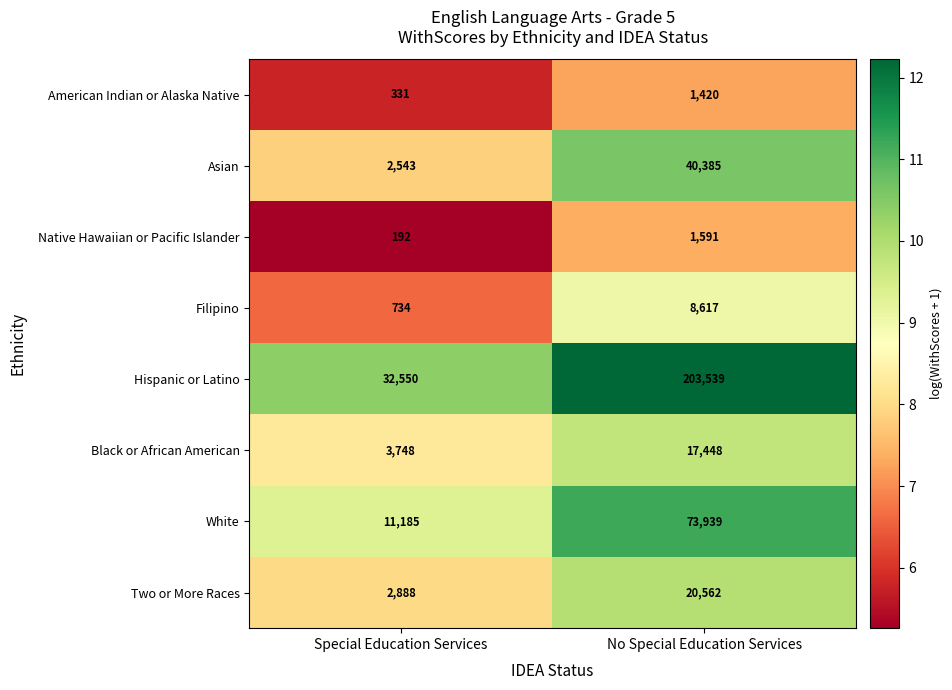

The American Indian or Alaska Native series shows 891 at No Special Education Services. True or false?

False